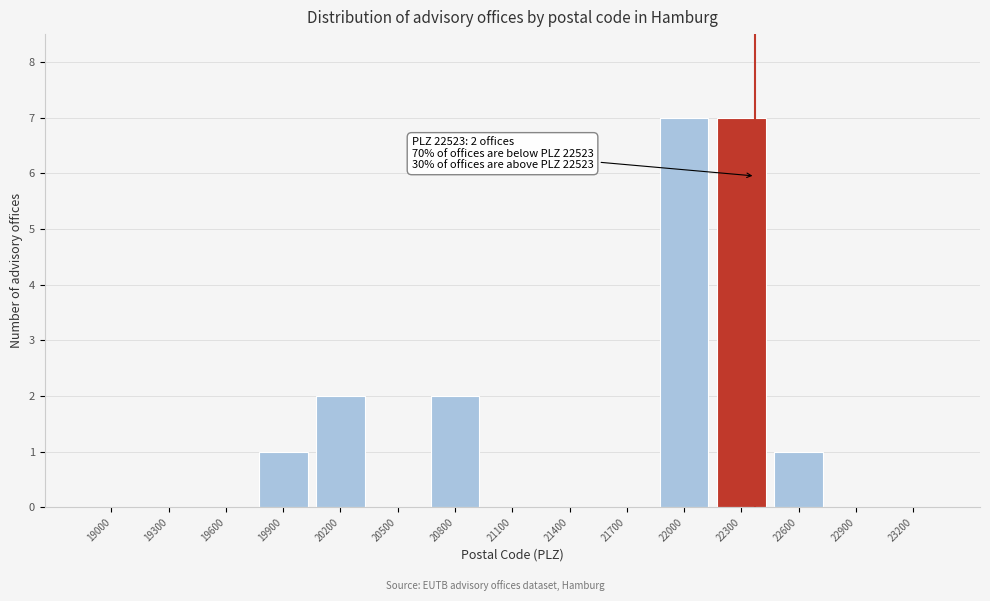

Reading left to right, extract all data points from this chart.

19000=0	19300=0	19600=0	19900=1	20200=2	20500=0	20800=2	21100=0	21400=0	21700=0	22000=7	22300=7	22600=1	22900=0	23200=0